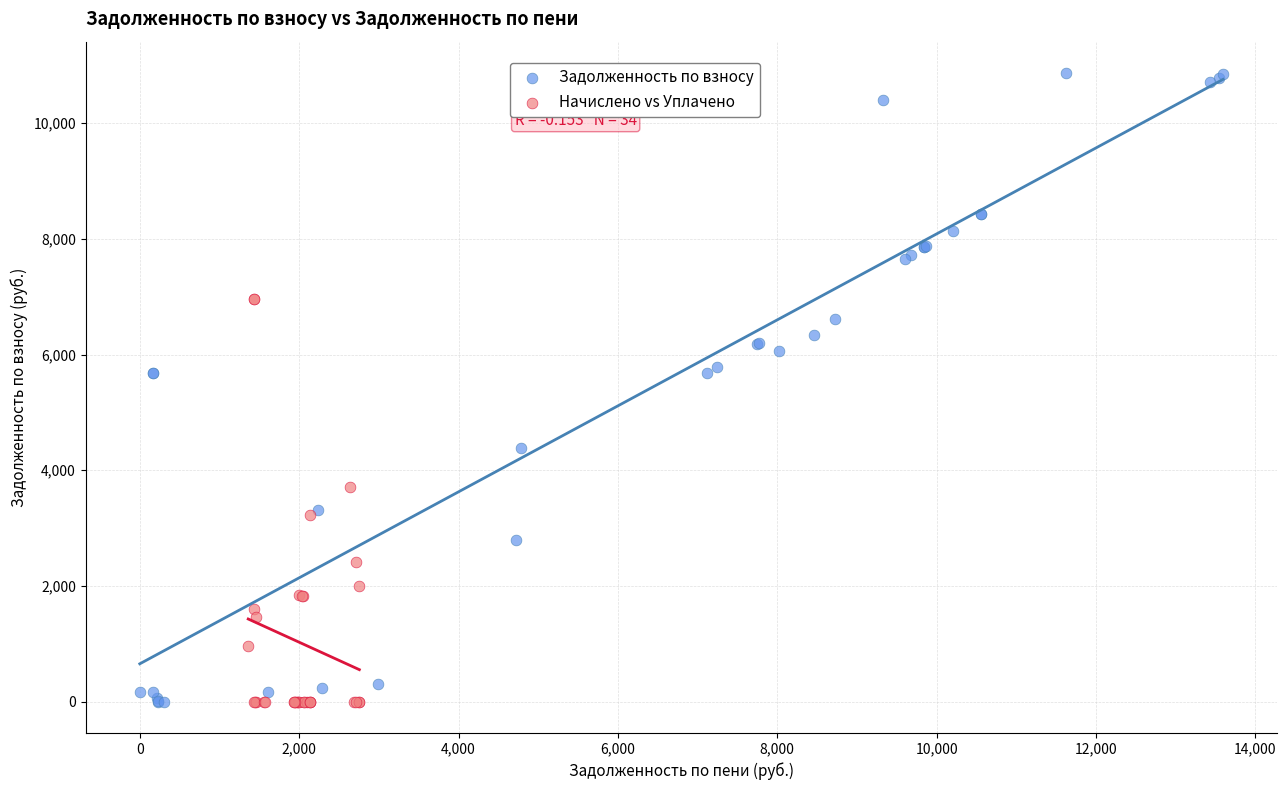

Which series contains the highest Y value?

Задолженность по взносу